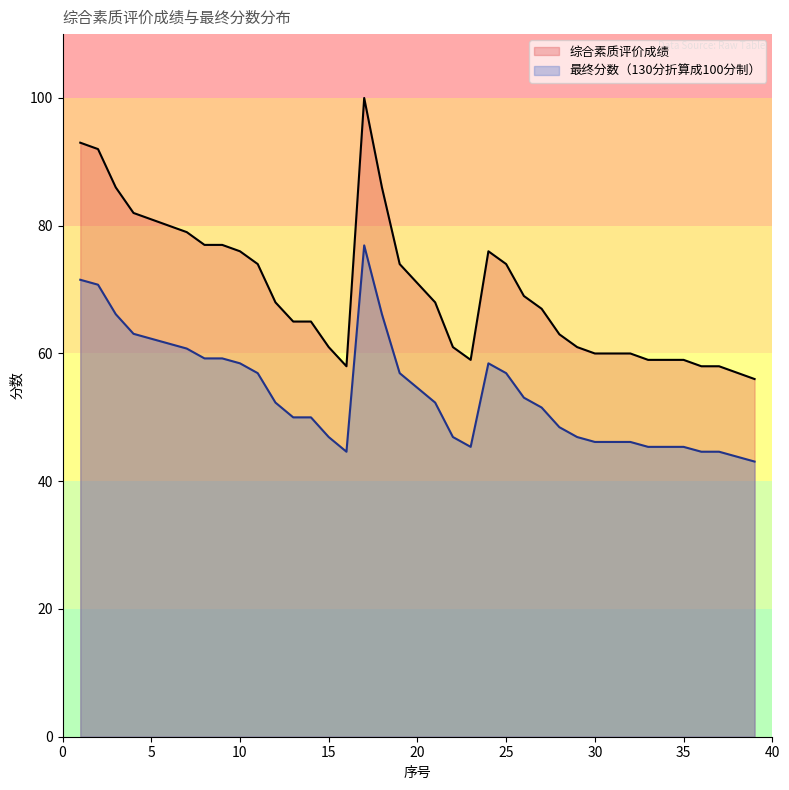

At which label does 最终分数（130分折算成100分制） reach its peak?

17